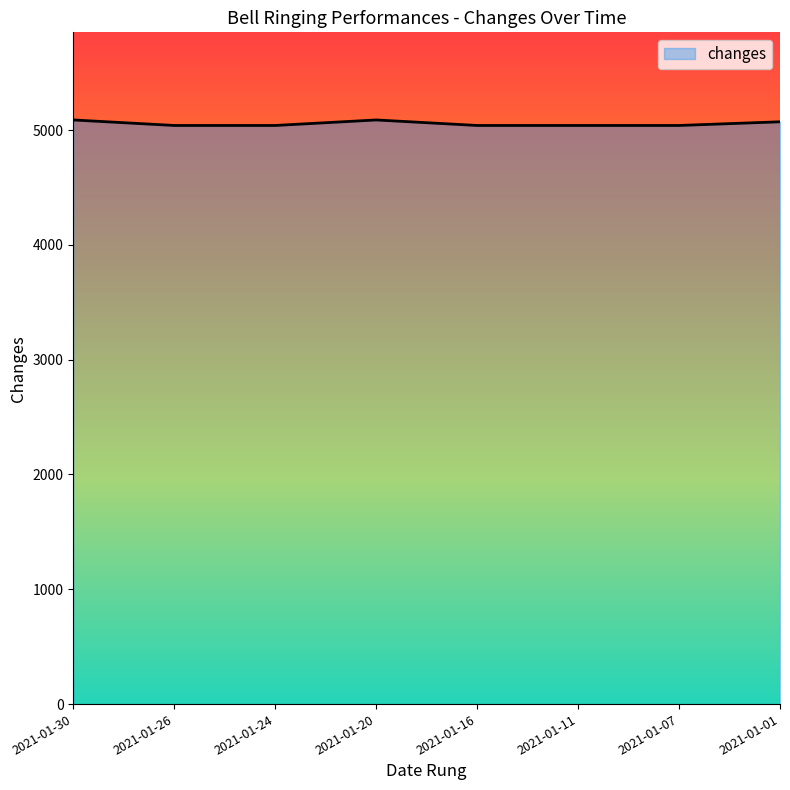

What is the maximum value shown in the chart?

5088